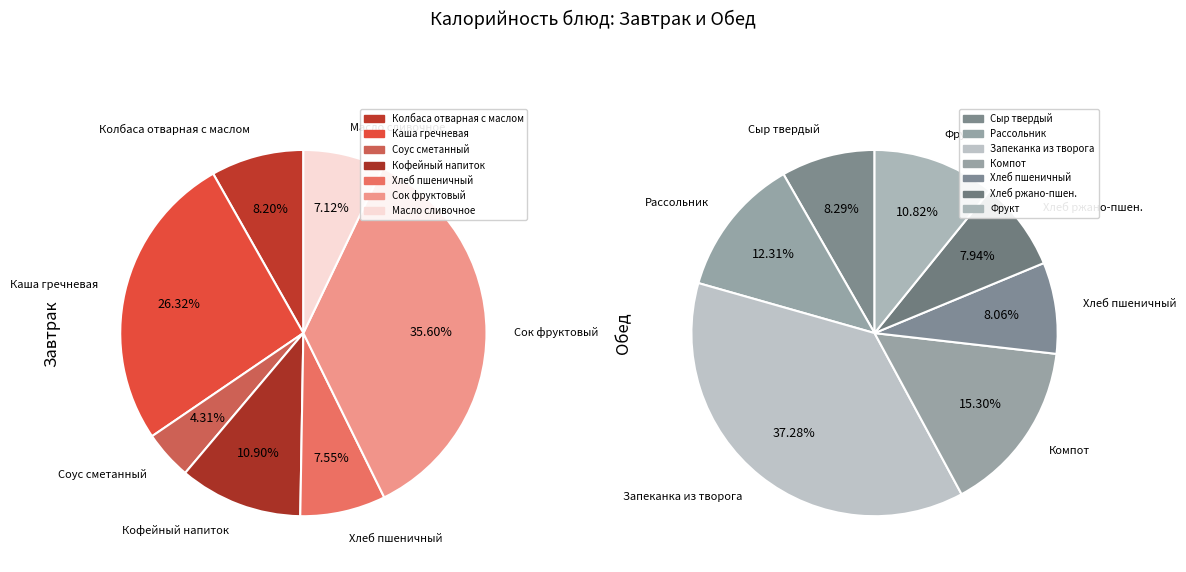

Count the number of slices in the pie.

7